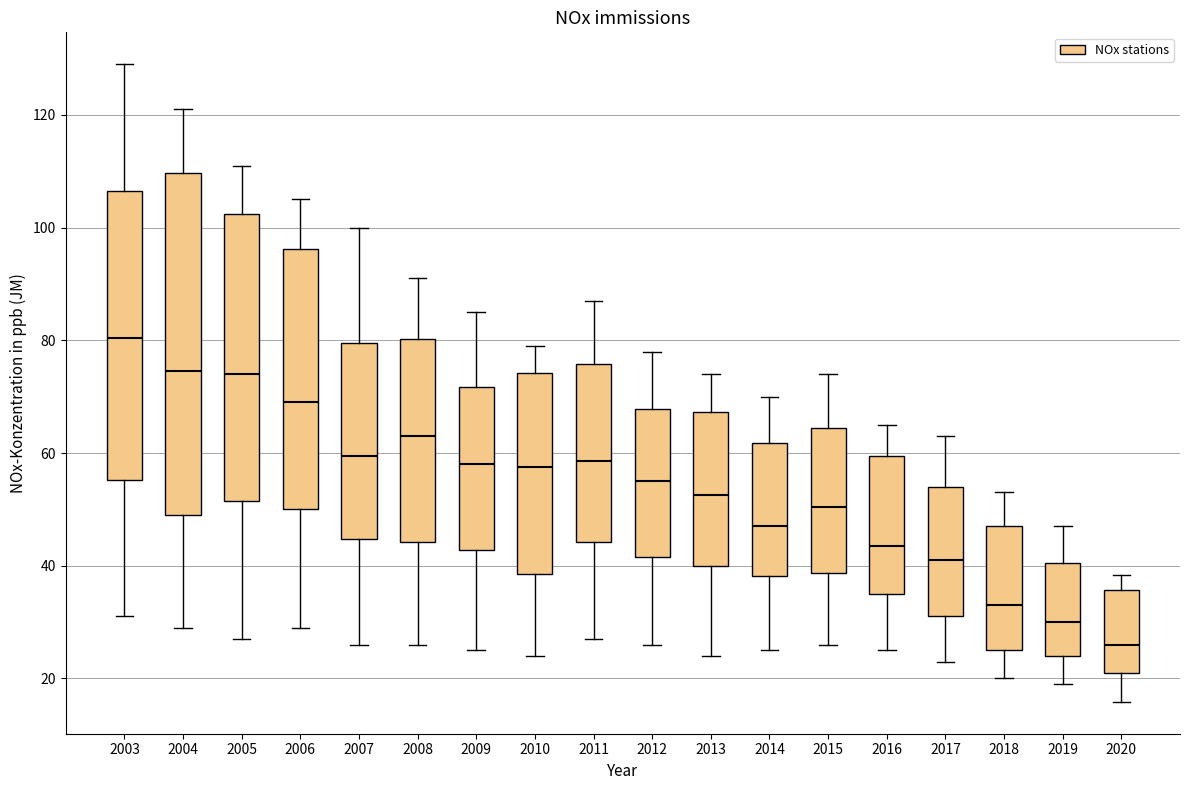

Reading left to right, read every box against the y-axis: the position of its median line, the range the box covers, and the ends of its whiskers. The values are not printed on the chart, so give them approximately, as read against the axis.

2003: median 80, box 56 to 106, whiskers 32 to 130
2004: median 74, box 50 to 110, whiskers 30 to 122
2005: median 74, box 52 to 102, whiskers 28 to 112
2006: median 70, box 50 to 96, whiskers 30 to 106
2007: median 60, box 44 to 80, whiskers 26 to 100
2008: median 64, box 44 to 80, whiskers 26 to 92
2009: median 58, box 42 to 72, whiskers 26 to 86
2010: median 58, box 38 to 74, whiskers 24 to 80
2011: median 58, box 44 to 76, whiskers 28 to 88
2012: median 56, box 42 to 68, whiskers 26 to 78
2013: median 52, box 40 to 68, whiskers 24 to 74
2014: median 48, box 38 to 62, whiskers 26 to 70
2015: median 50, box 38 to 64, whiskers 26 to 74
2016: median 44, box 36 to 60, whiskers 26 to 66
2017: median 42, box 32 to 54, whiskers 24 to 64
2018: median 34, box 26 to 48, whiskers 20 to 54
2019: median 30, box 24 to 40, whiskers 20 to 48
2020: median 26, box 20 to 36, whiskers 16 to 38